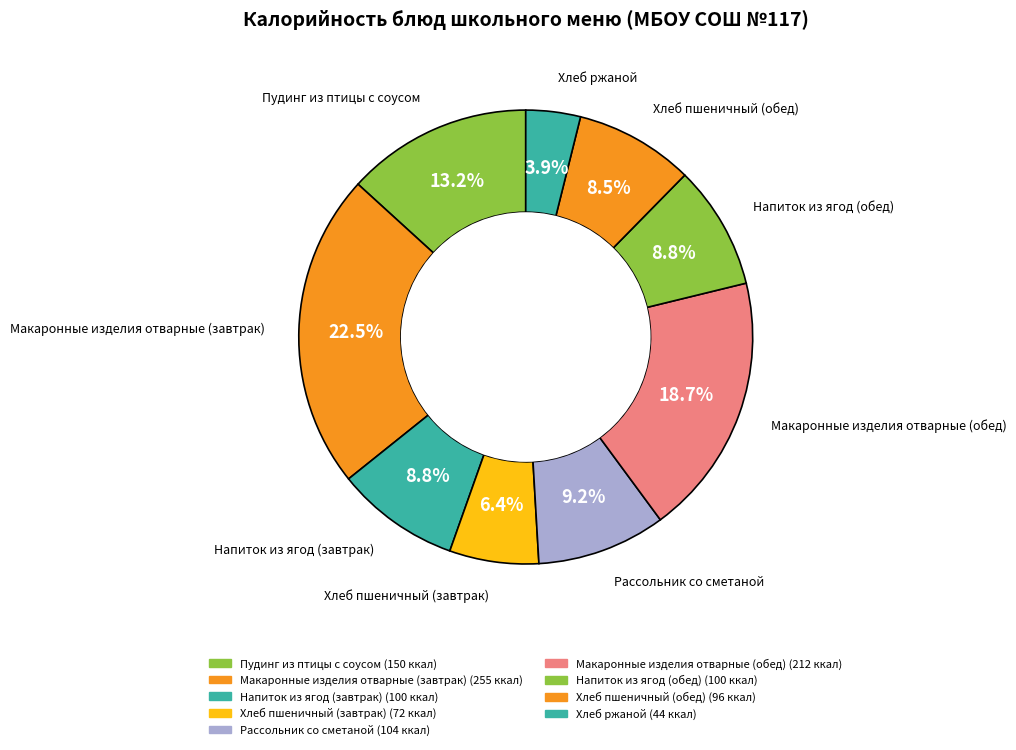

Rank the categories by value from lowest to highest.

Хлеб ржаной, Хлеб пшеничный (завтрак), Хлеб пшеничный (обед), Напиток из ягод (завтрак), Напиток из ягод (обед), Рассольник со сметаной, Пудинг из птицы с соусом, Макаронные изделия отварные (обед), Макаронные изделия отварные (завтрак)